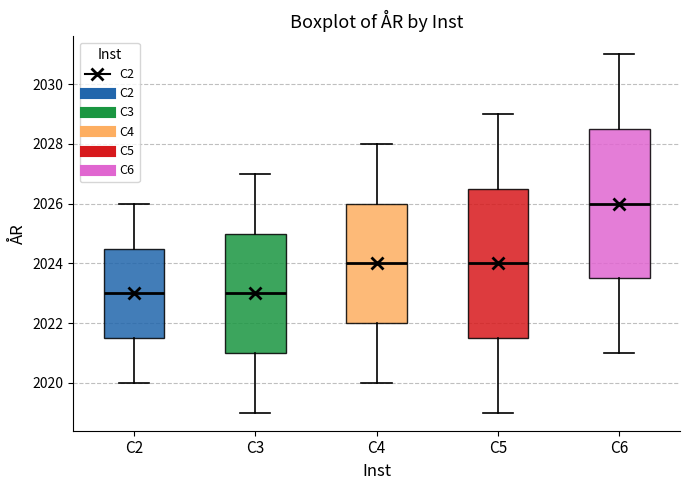

Which box's median line is the highest?

C6